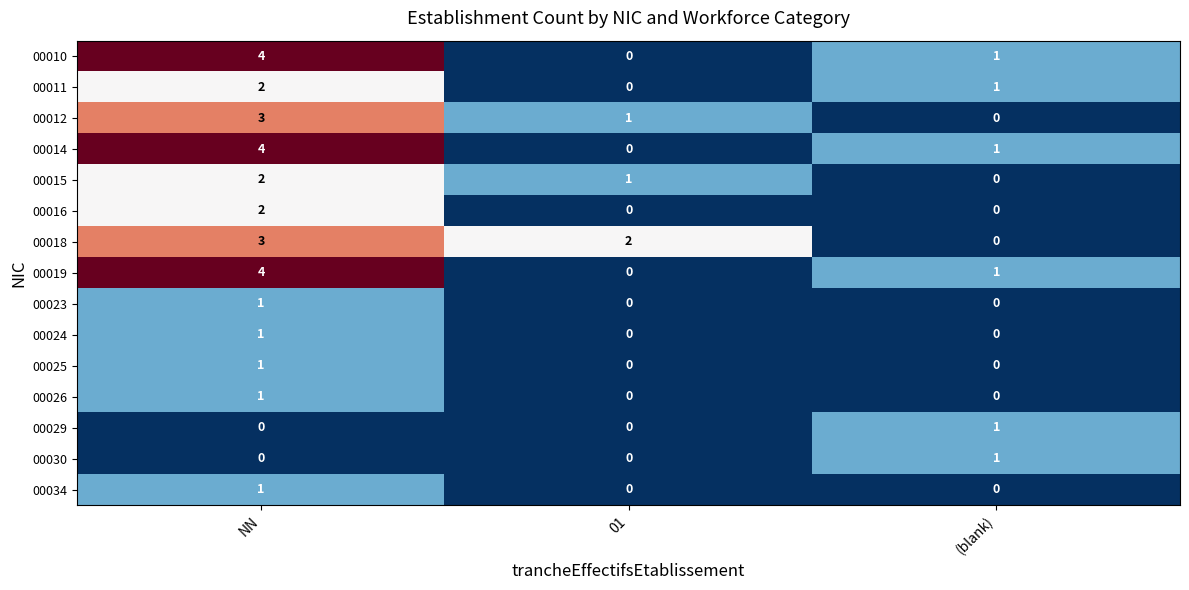

Rank the categories by 00014 value from highest to lowest.

NN, (blank), 01